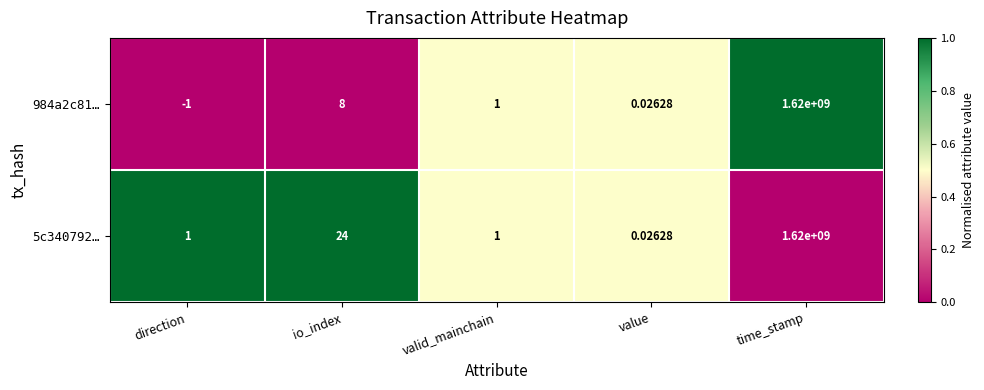

At which label is 984a2c81… closest to 809999999?

io_index